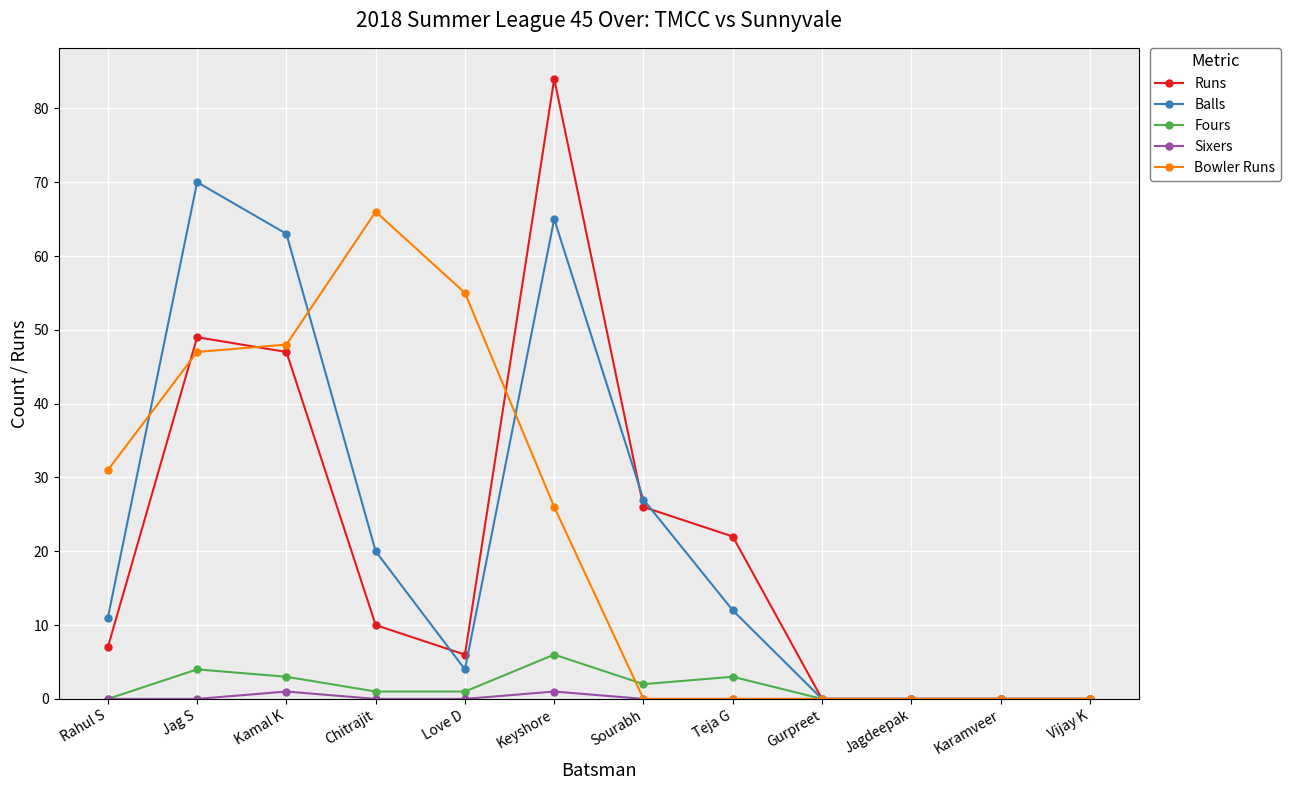

Reading right to left, list all the values displayed in this chart.

Runs: Vijay K=0	Karamveer=0	Jagdeepak=0	Gurpreet=0	Teja G=22	Sourabh=26	Keyshore=84	Love D=6	Chitrajit=10	Kamal K=47	Jag S=49	Rahul S=7
Balls: Vijay K=0	Karamveer=0	Jagdeepak=0	Gurpreet=0	Teja G=12	Sourabh=27	Keyshore=65	Love D=4	Chitrajit=20	Kamal K=63	Jag S=70	Rahul S=11
Fours: Vijay K=0	Karamveer=0	Jagdeepak=0	Gurpreet=0	Teja G=3	Sourabh=2	Keyshore=6	Love D=1	Chitrajit=1	Kamal K=3	Jag S=4	Rahul S=0
Sixers: Vijay K=0	Karamveer=0	Jagdeepak=0	Gurpreet=0	Teja G=0	Sourabh=0	Keyshore=1	Love D=0	Chitrajit=0	Kamal K=1	Jag S=0	Rahul S=0
Bowler Runs: Vijay K=0	Karamveer=0	Jagdeepak=0	Gurpreet=0	Teja G=0	Sourabh=0	Keyshore=26	Love D=55	Chitrajit=66	Kamal K=48	Jag S=47	Rahul S=31